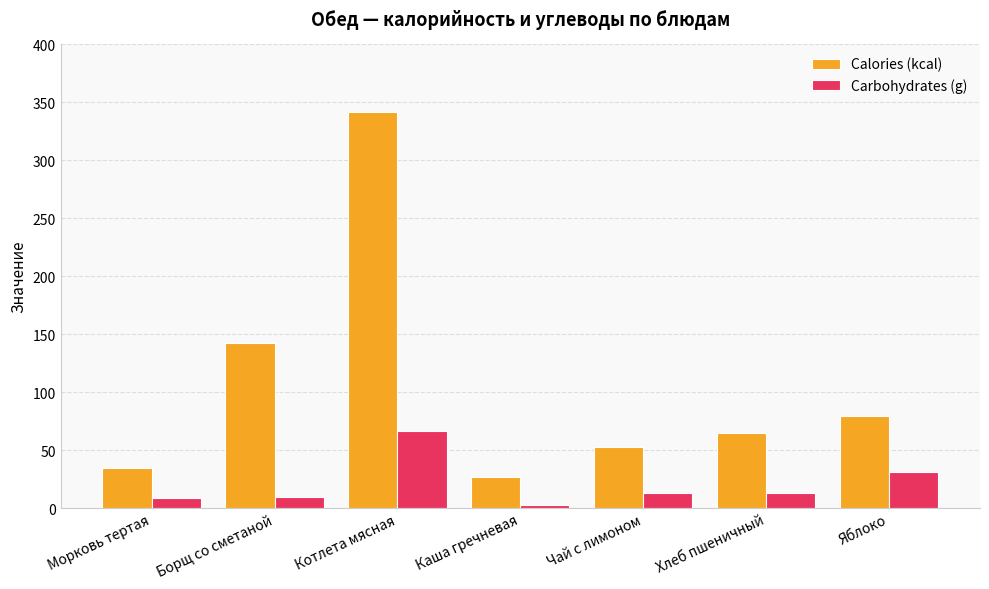

Is it true that Carbohydrates (g) equals 32.0 at Котлета мясная?

False